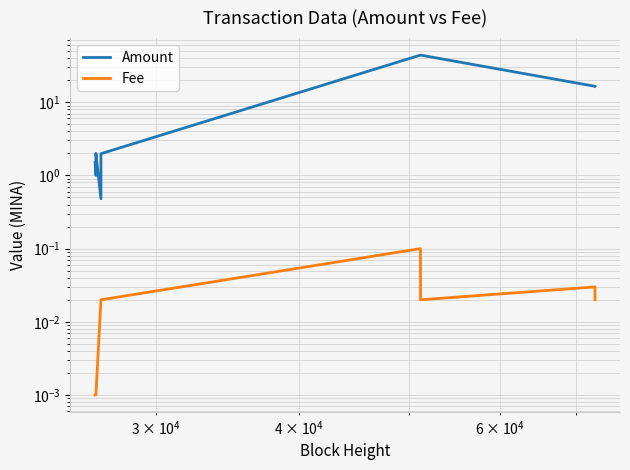

Which series has the widest spread of values?

Amount